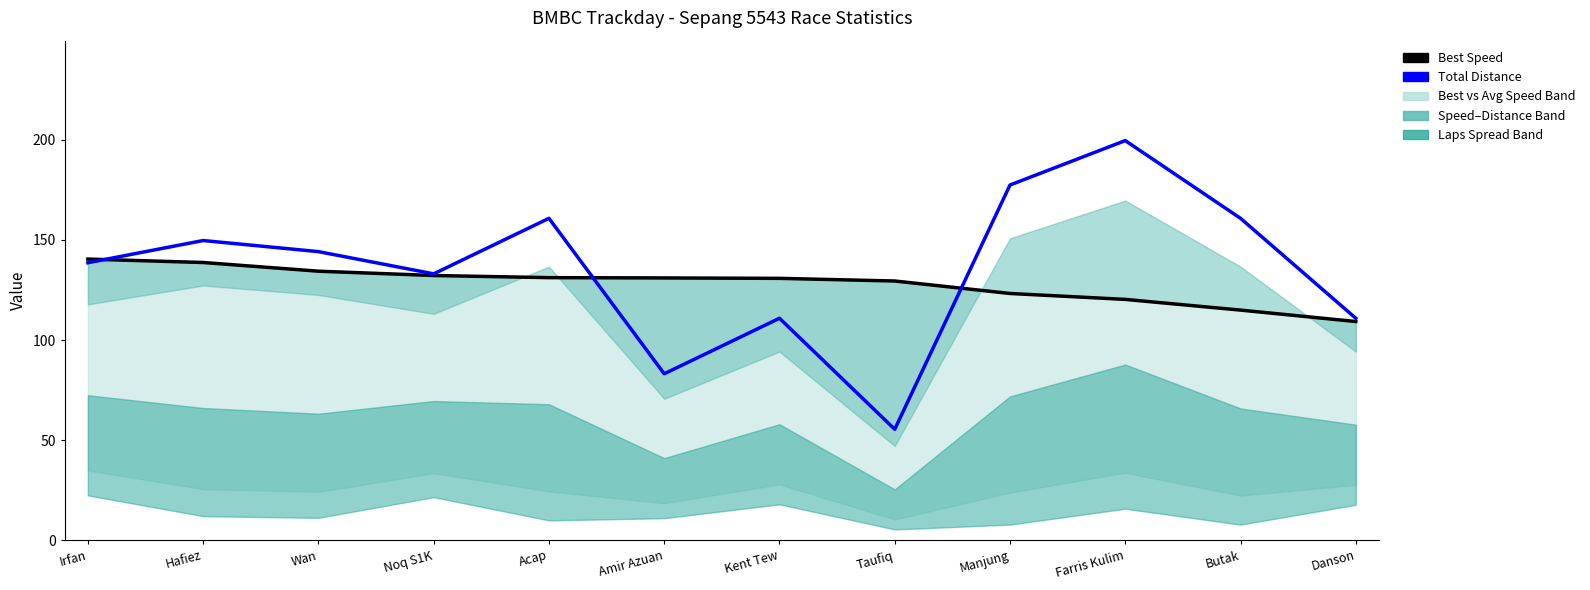

The value of Best Speed at Irfan is 207.6. True or false?

False